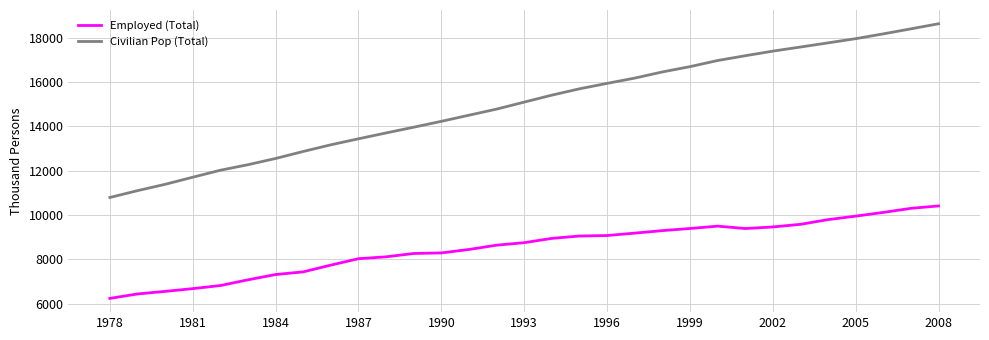

True or false: Civilian Pop (Total) and Employed (Total) intersect in this chart.

False